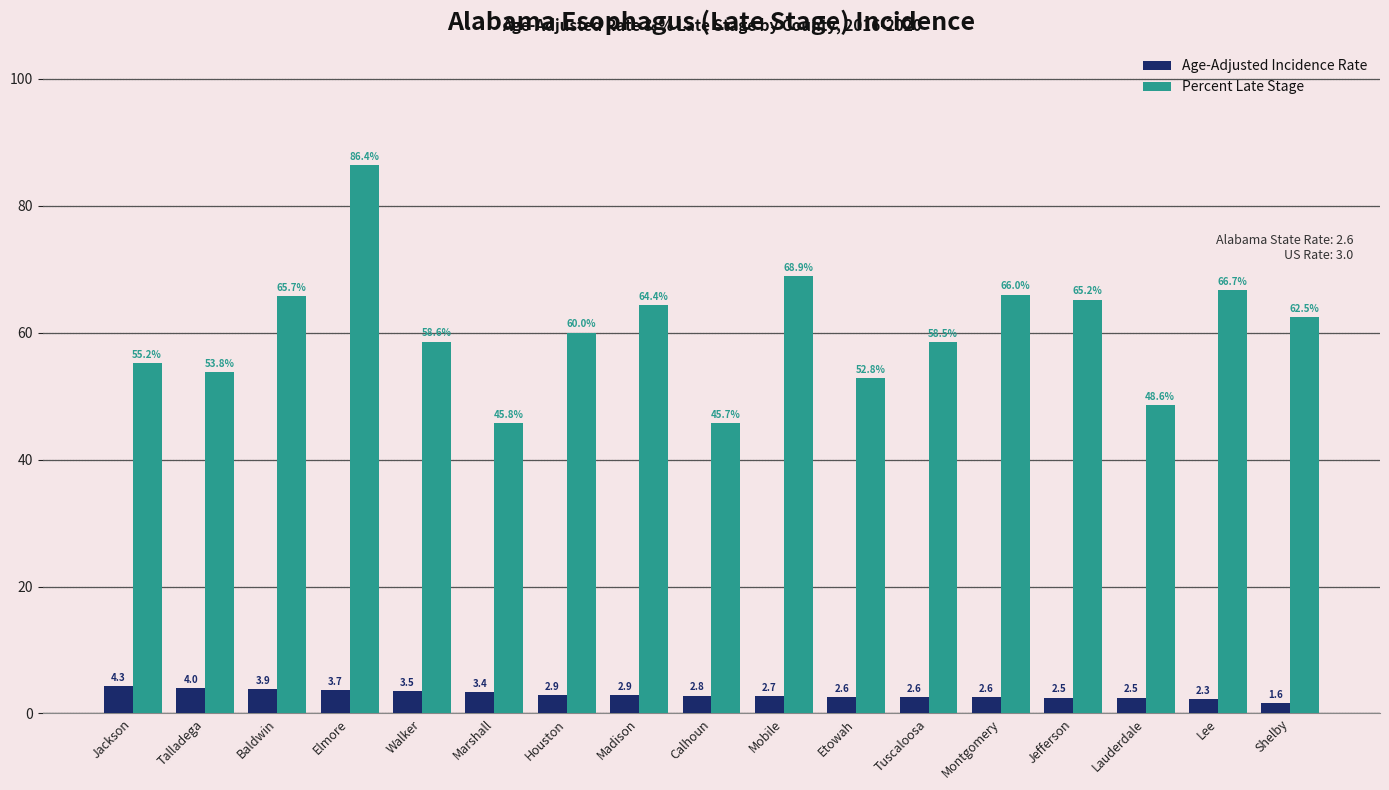

At which category is the sum across all series the highest?

Elmore